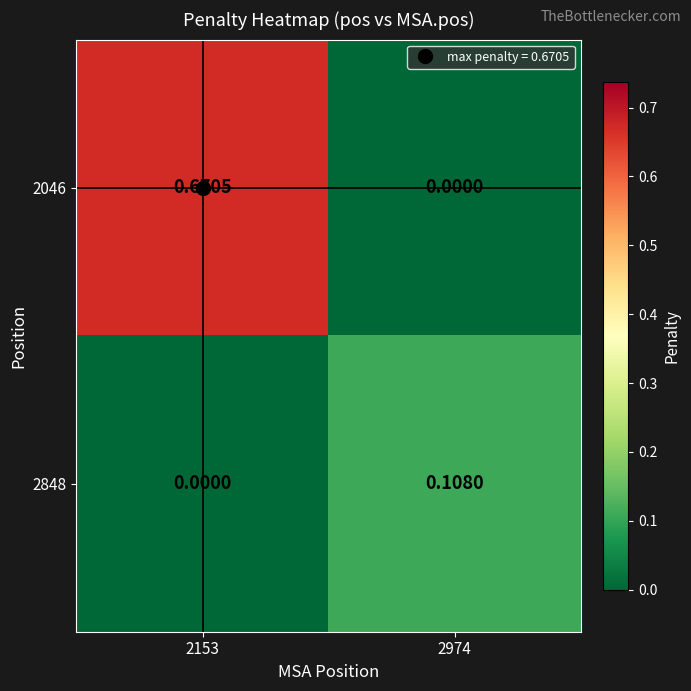

At which category does the chart reach its peak across all series?

2153